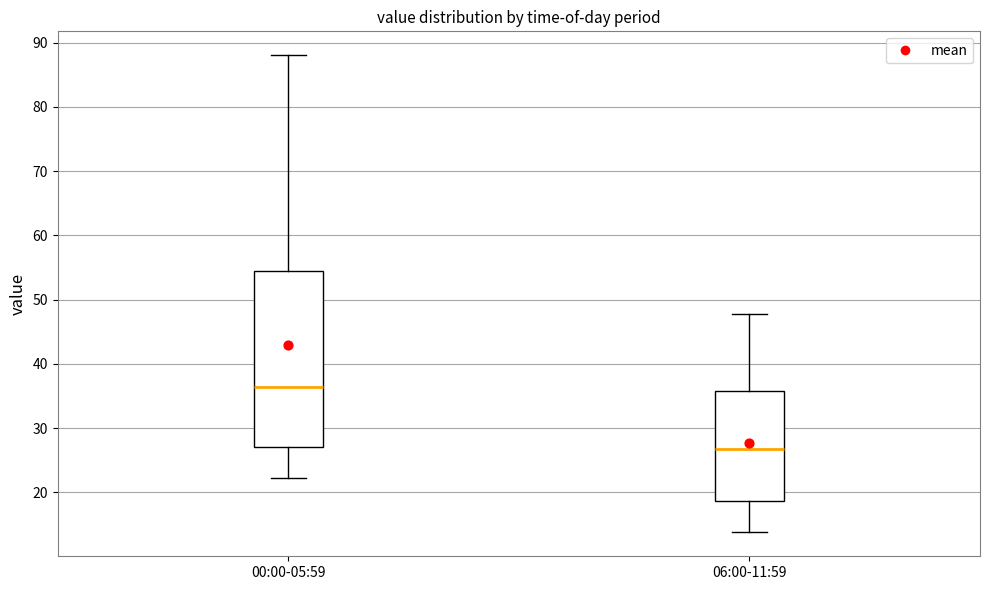

Reading left to right, transcribe this box plot: for each box, give where its median line is, the range the box spans, and where its two whiskers end, as read against the y-axis. The values are not printed on the chart, so give them approximately, as read against the axis.

00:00-05:59: median 36, box 27 to 54, whiskers 22 to 88
06:00-11:59: median 27, box 19 to 36, whiskers 14 to 48